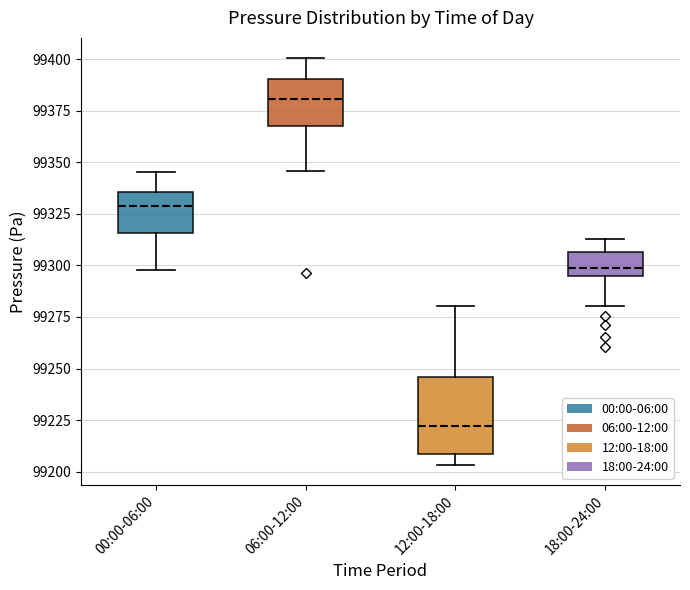

Reading left to right, read every box against the y-axis: the position of its median line, the range the box covers, and the ends of its whiskers. The values are not printed on the chart, so give them approximately, as read against the axis.

00:00-06:00: median 99330, box 99315 to 99335, whiskers 99300 to 99345
06:00-12:00: median 99380, box 99370 to 99390, whiskers 99345 to 99400
12:00-18:00: median 99220, box 99210 to 99245, whiskers 99205 to 99280
18:00-24:00: median 99300, box 99295 to 99305, whiskers 99280 to 99315